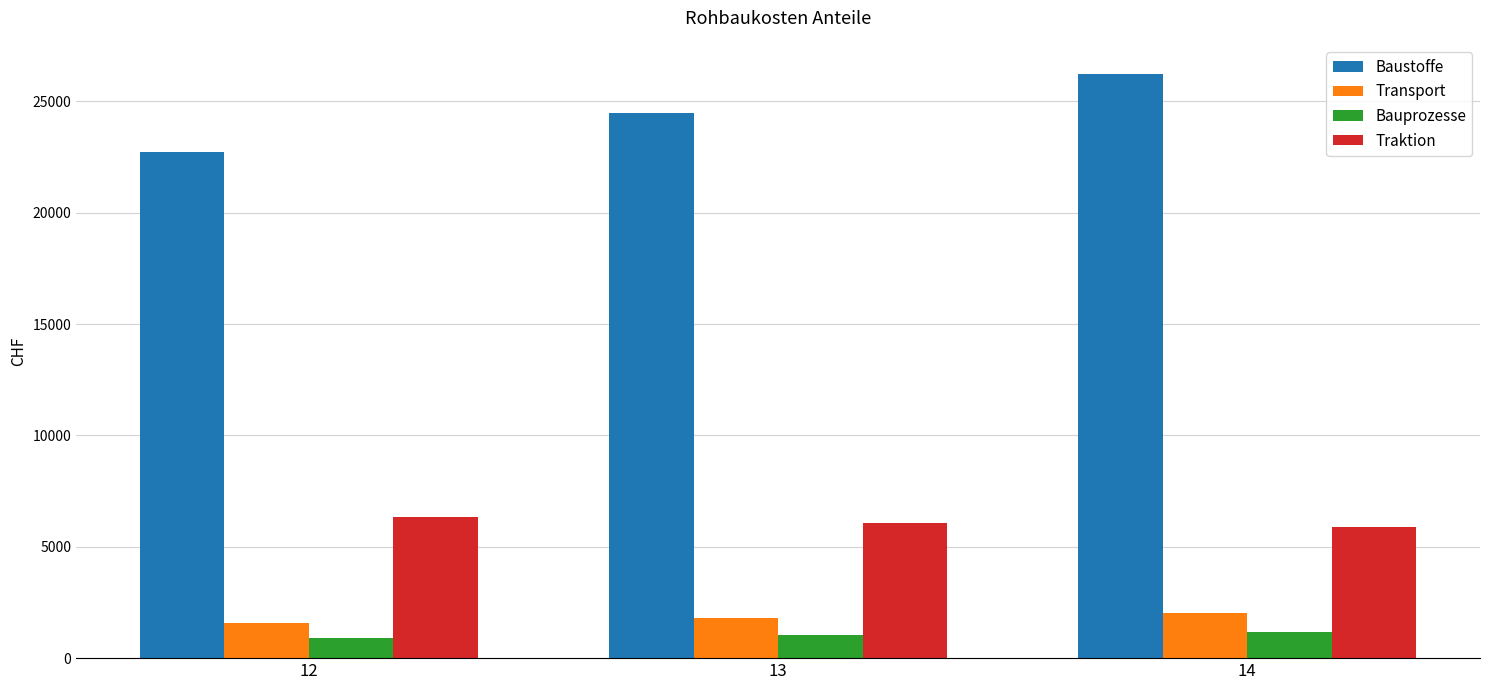

Which category has the lowest value in the Baustoffe series?

12